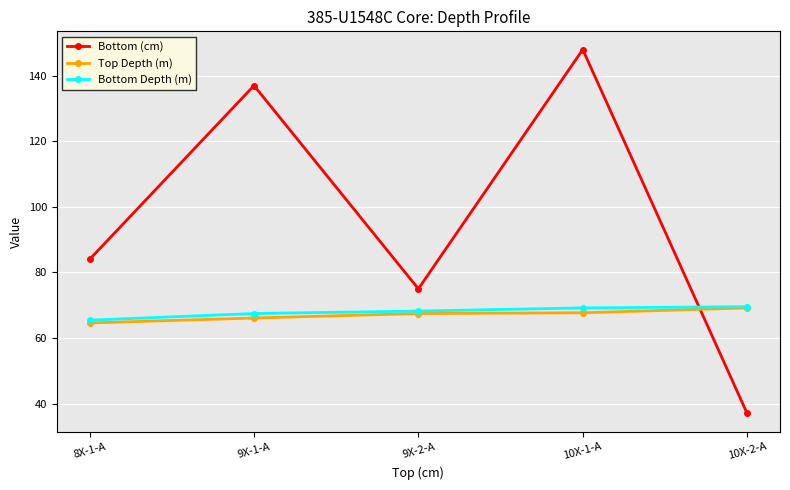

What is the difference between the maximum and minimum values in the Bottom Depth (m) series?

4.1